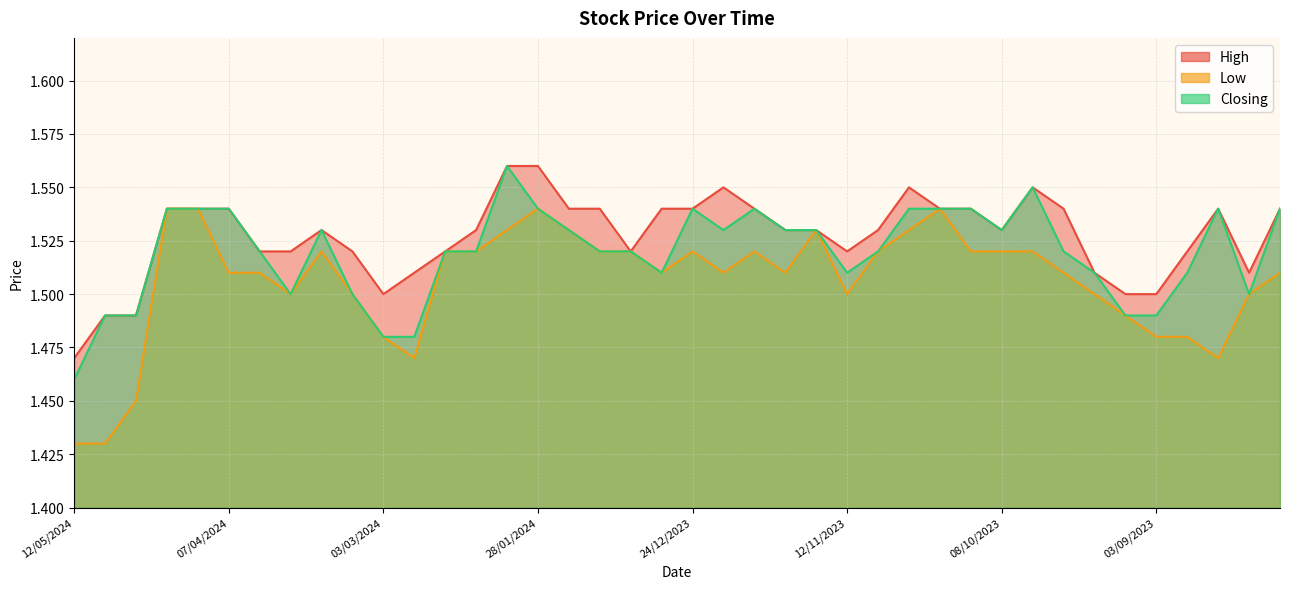

Where is the first local maximum for High?

17/03/2024